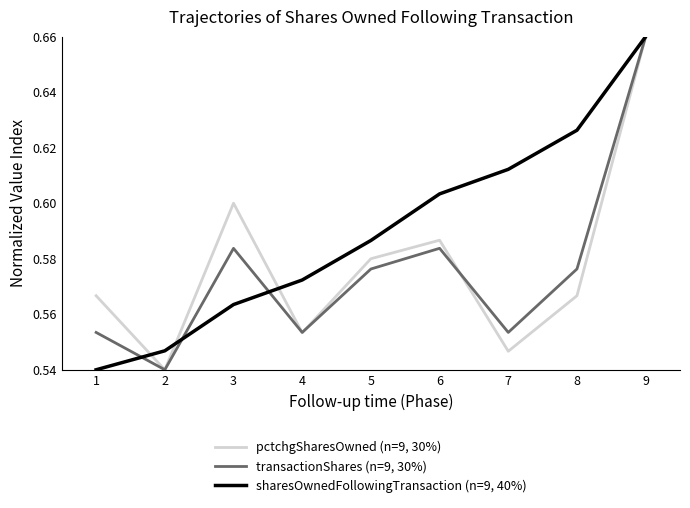

At how many categories does at least one series exceed 0?

9